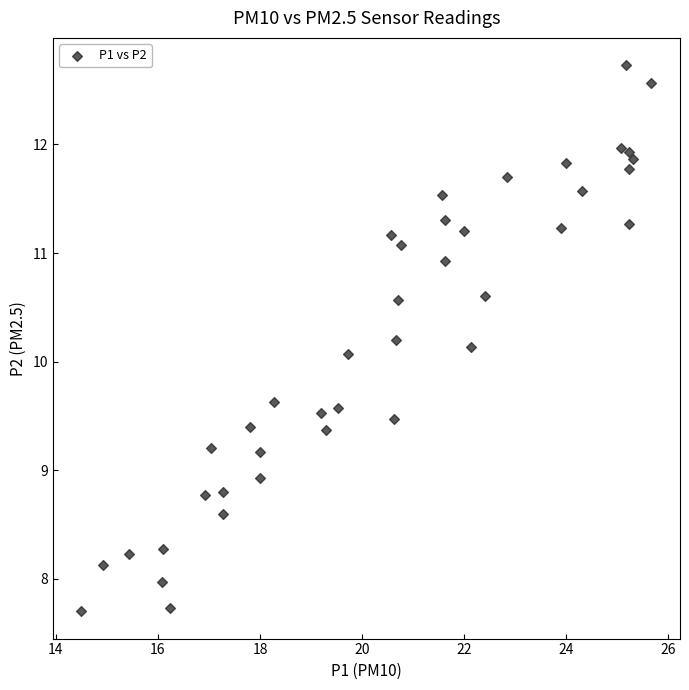

What Y value in the scatter plot is closest to 10?

10.1